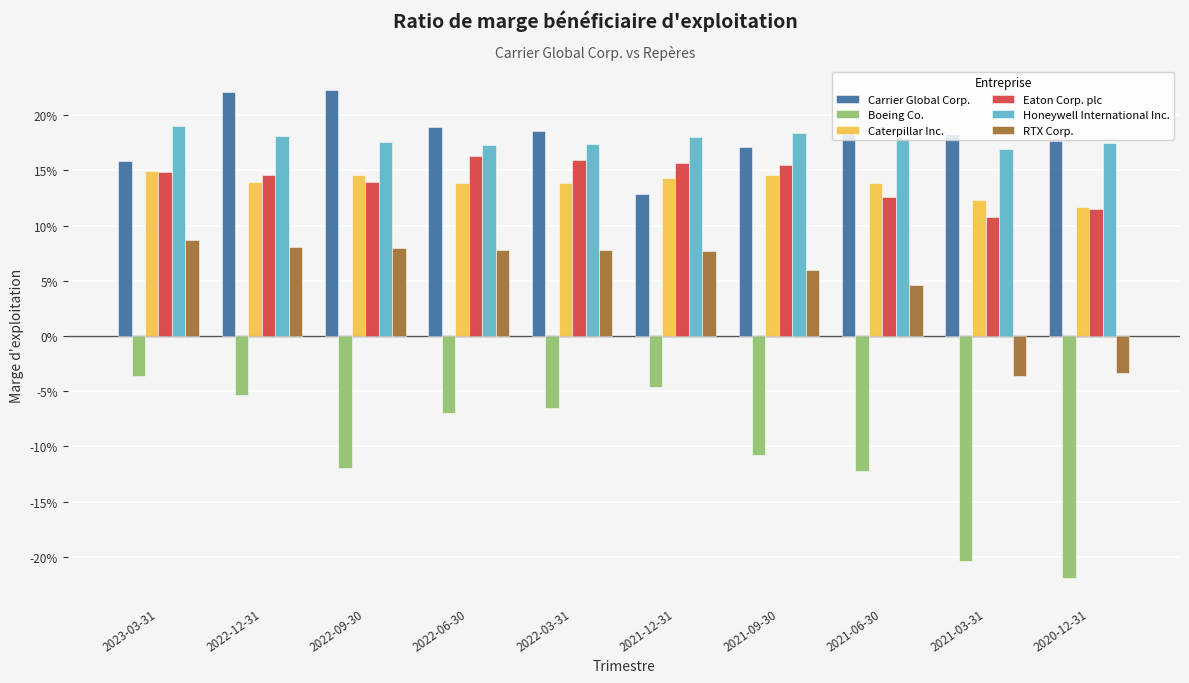

What are all the series names shown in the legend?

Carrier Global Corp., Boeing Co., Caterpillar Inc., Eaton Corp. plc, Honeywell International Inc., RTX Corp.